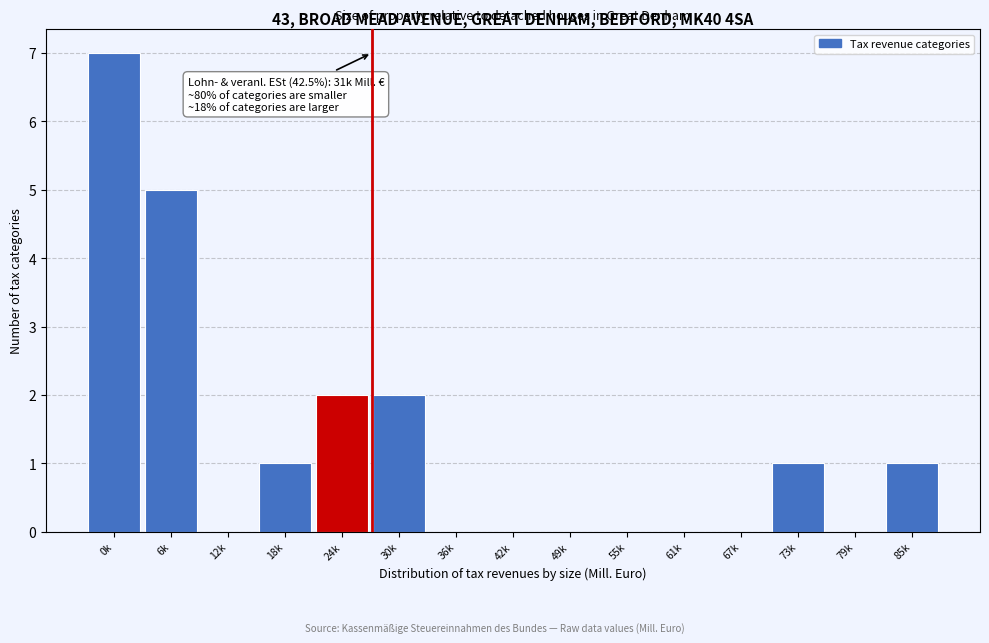

Reading left to right, what are all the values shown in this chart?

0k=7	6k=5	12k=0	18k=1	24k=2	30k=2	36k=0	42k=0	49k=0	55k=0	61k=0	67k=0	73k=1	79k=0	85k=1